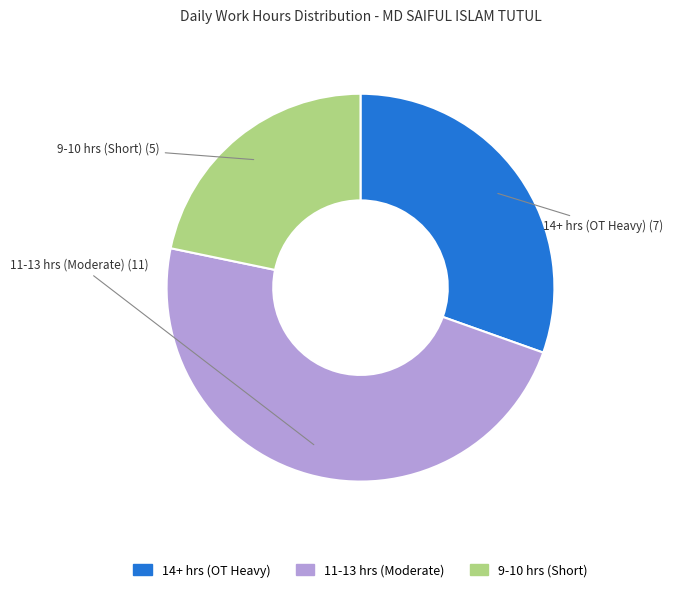

Is there any slice that represents more than half of the pie?

No